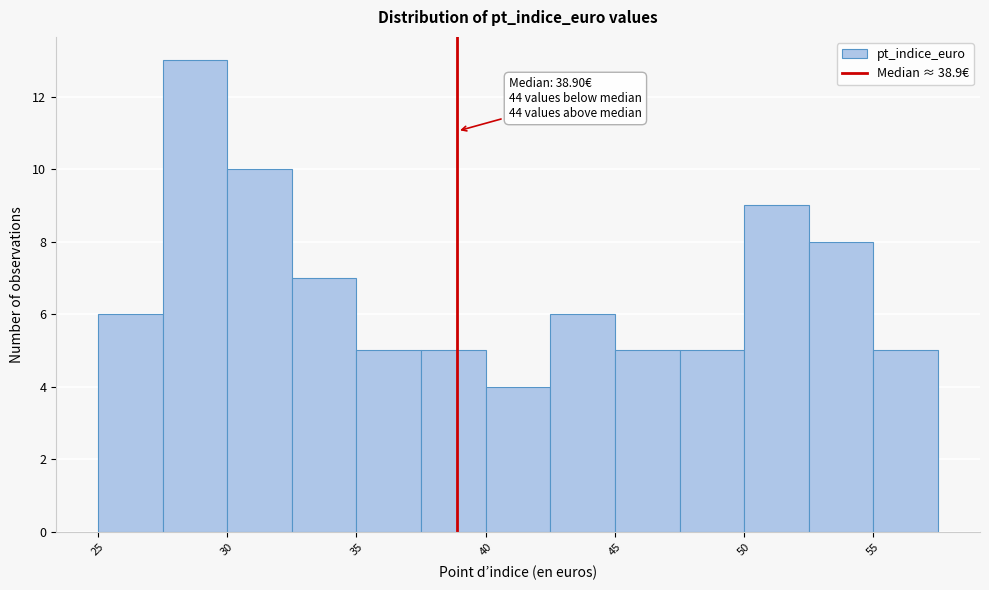

Which range on the x-axis has the tallest bar?

27.5 to 30.0